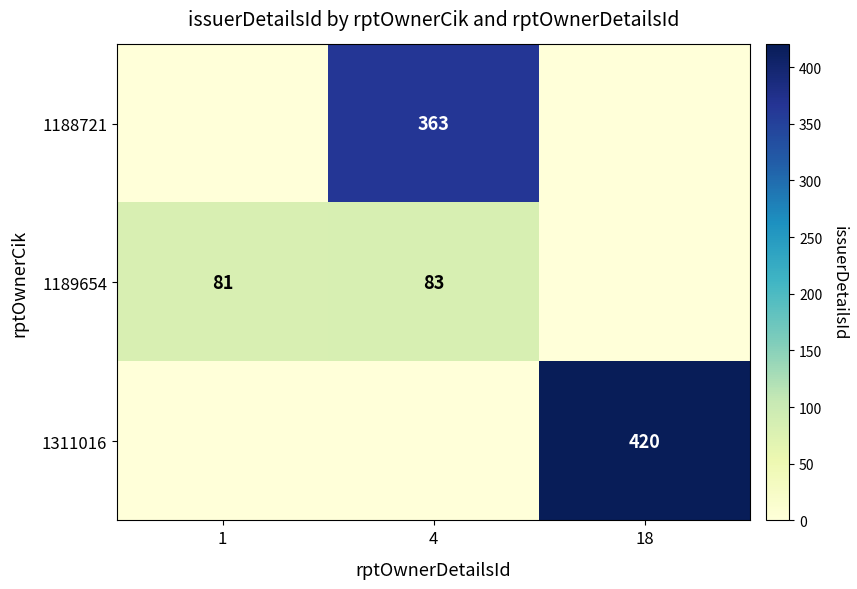

The value of 1188721 at 4 is 116. True or false?

False